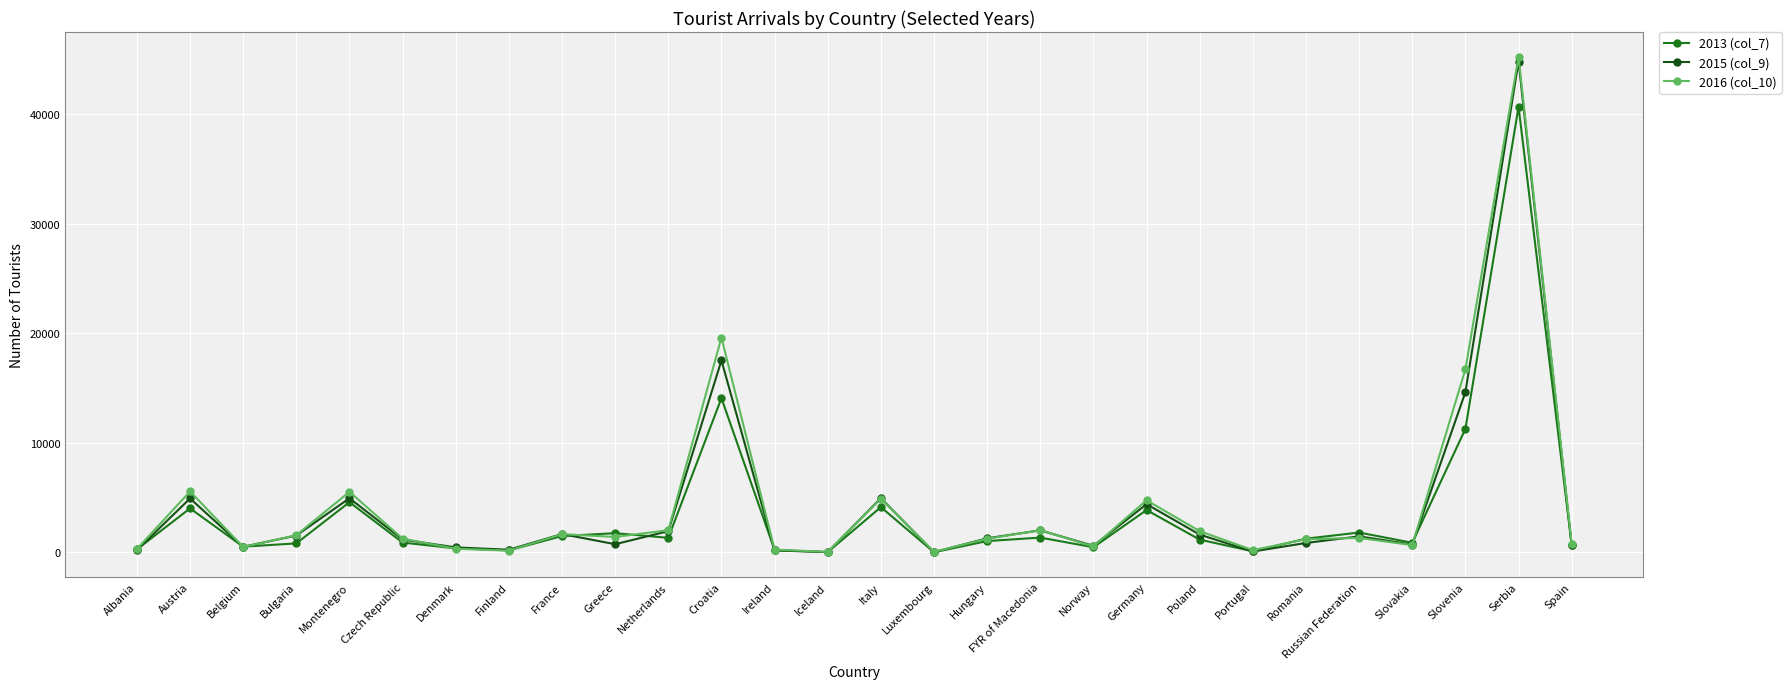

What is the label of the 4th point from the left?

Bulgaria